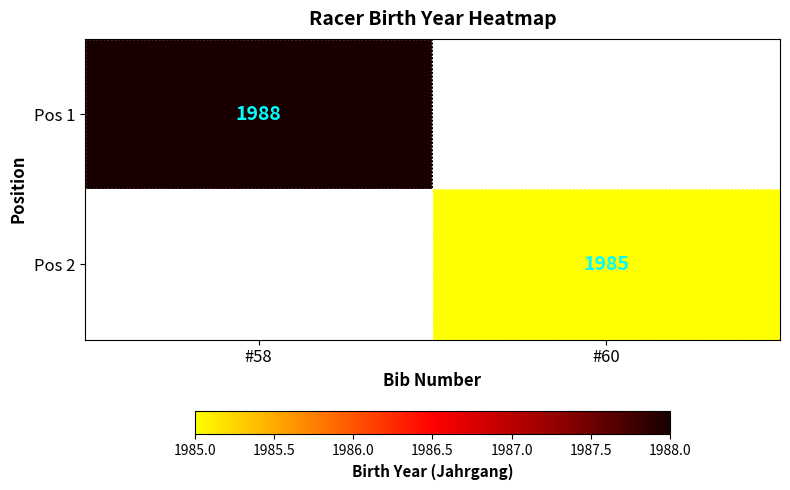

The Pos 2 series shows 1985 at #60. True or false?

True